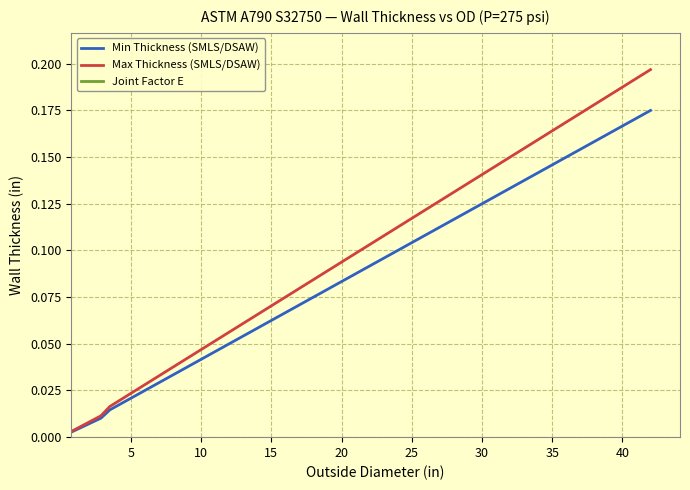

The Min Thickness (SMLS/DSAW) series shows 0.0 at 14. True or false?

False